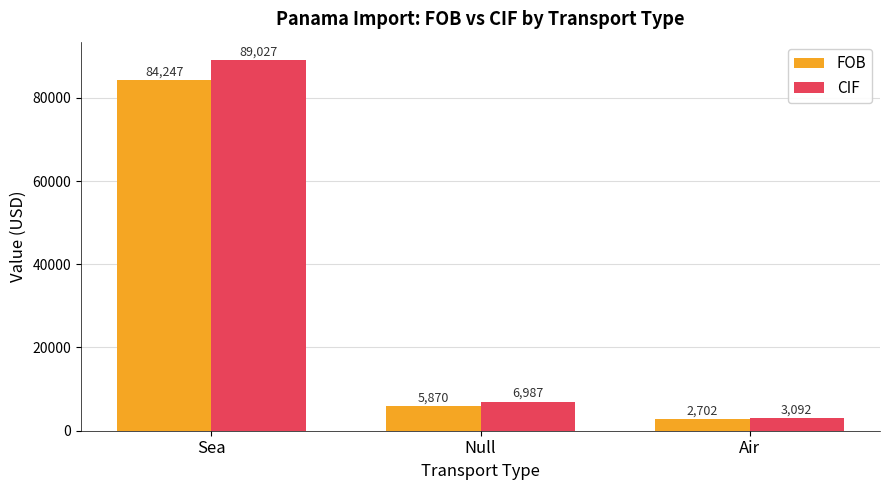

What is the sum of all CIF values?

99105.9